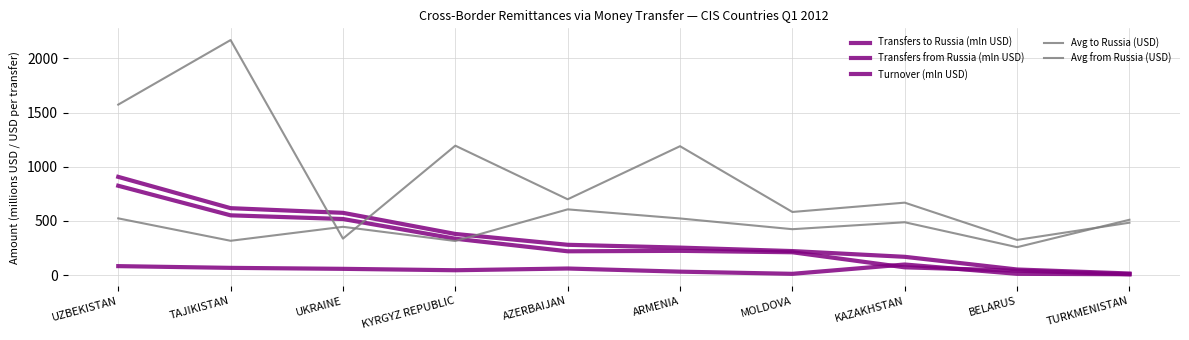

What is the lowest value of the Avg to Russia (USD) series?

324